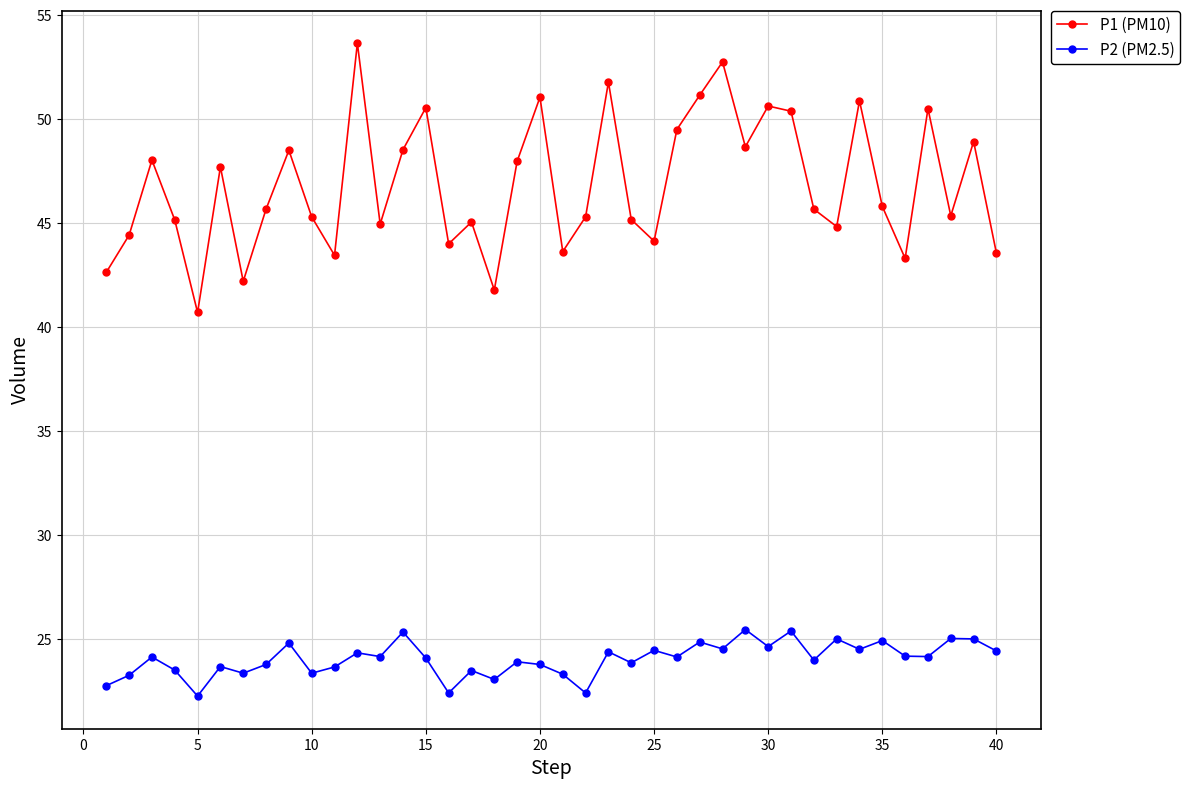

How many interior local peaks does the P1 (PM10) series have?

13